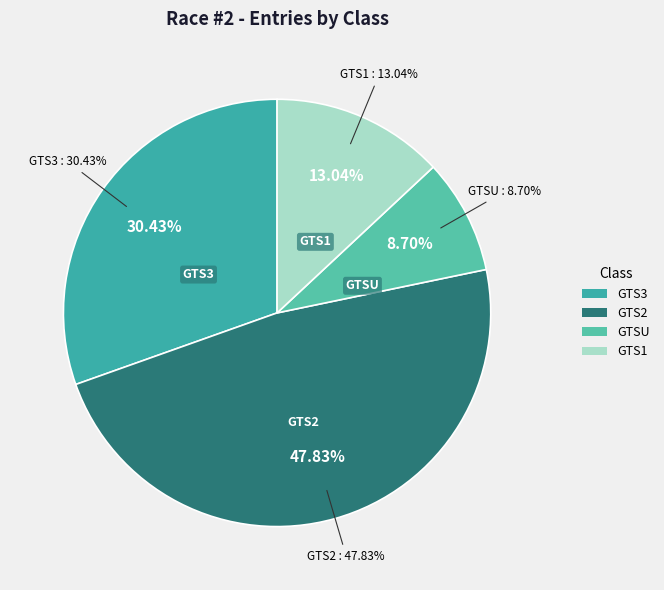

Rank the categories by value from lowest to highest.

GTSU, GTS1, GTS3, GTS2